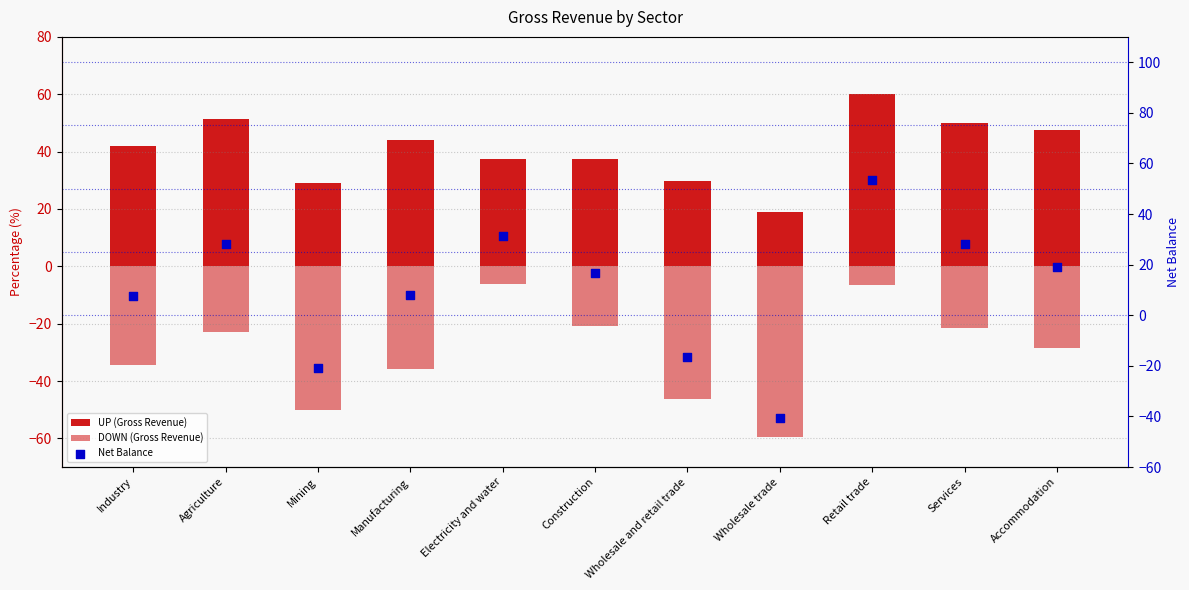

What is the total value across all series at Services?

56.5